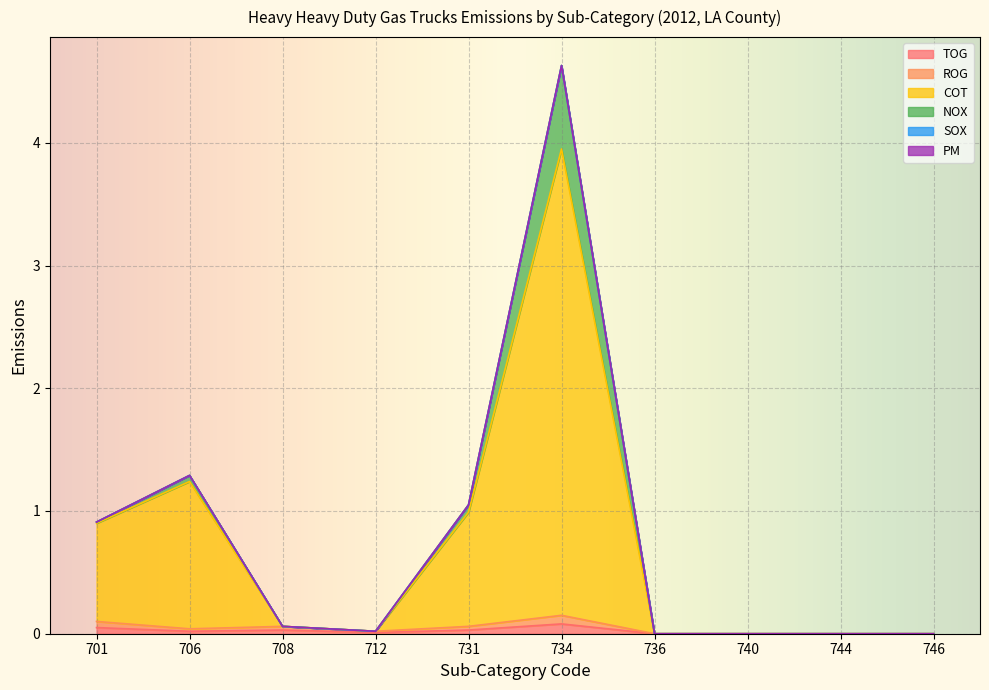

At 740, list the series in order from largest to smallest.

TOG, ROG, COT